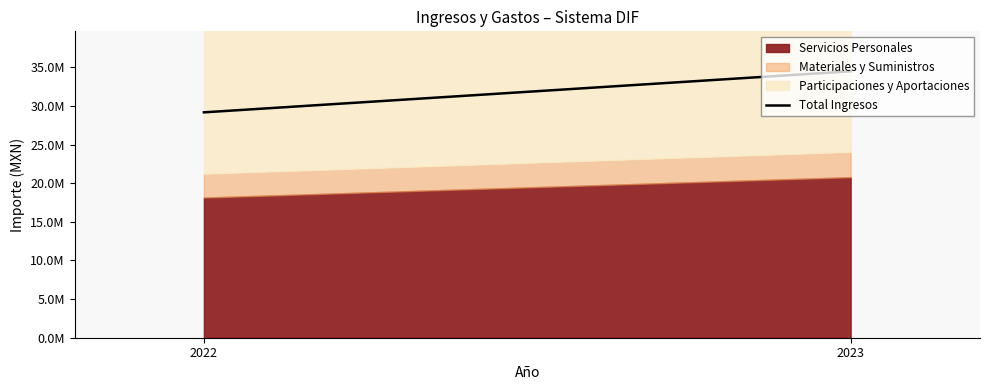

Which label corresponds to the smallest value in the chart?

2022